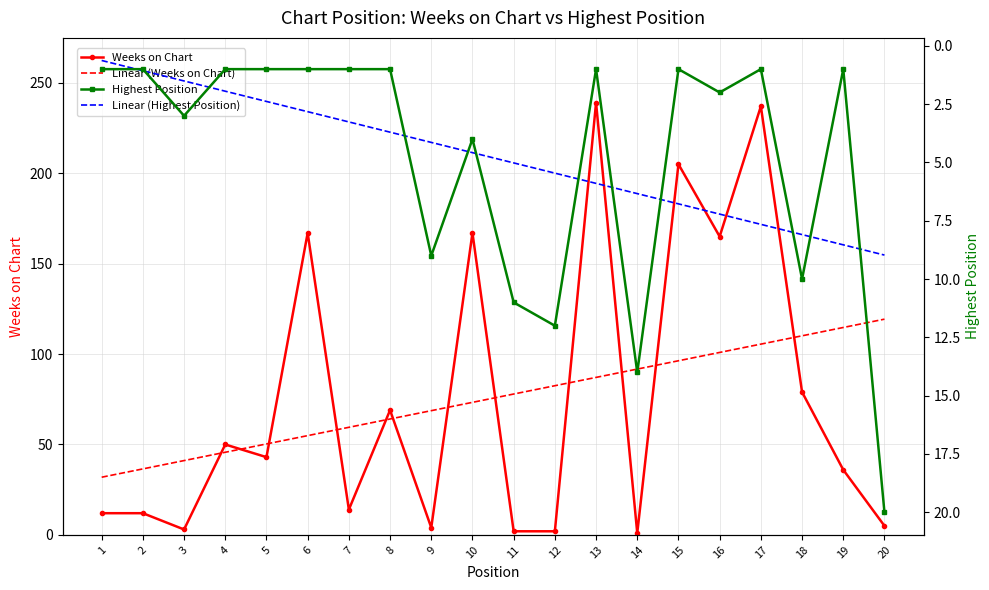

Is the value of Highest Position at 2 greater than the value of Linear (Highest Position) at 5?

No